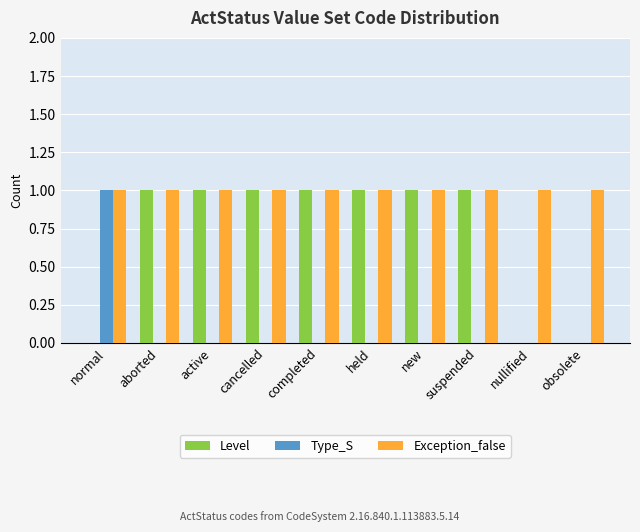

Is it true that Level equals 0 at normal?

True